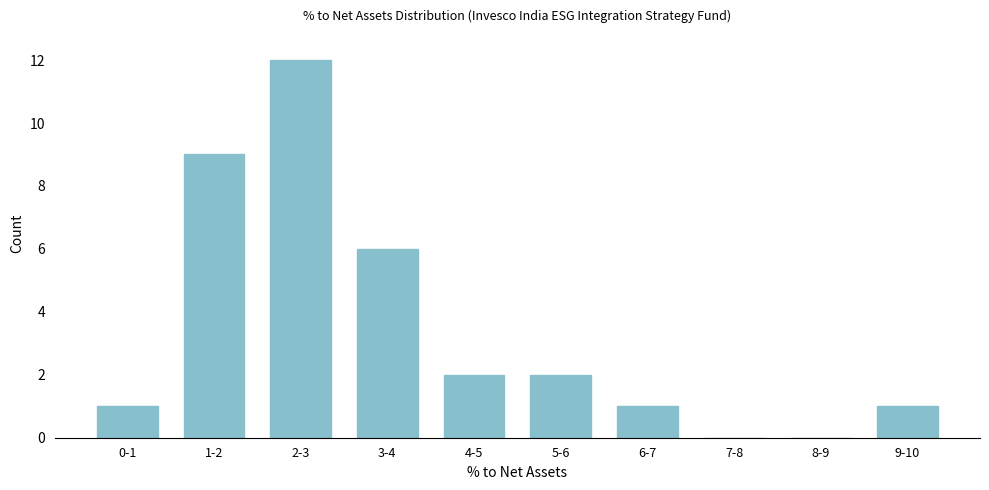

Reading left to right, transcribe all the data shown in this chart.

0-1=1	1-2=9	2-3=12	3-4=6	4-5=2	5-6=2	6-7=1	7-8=0	8-9=0	9-10=1